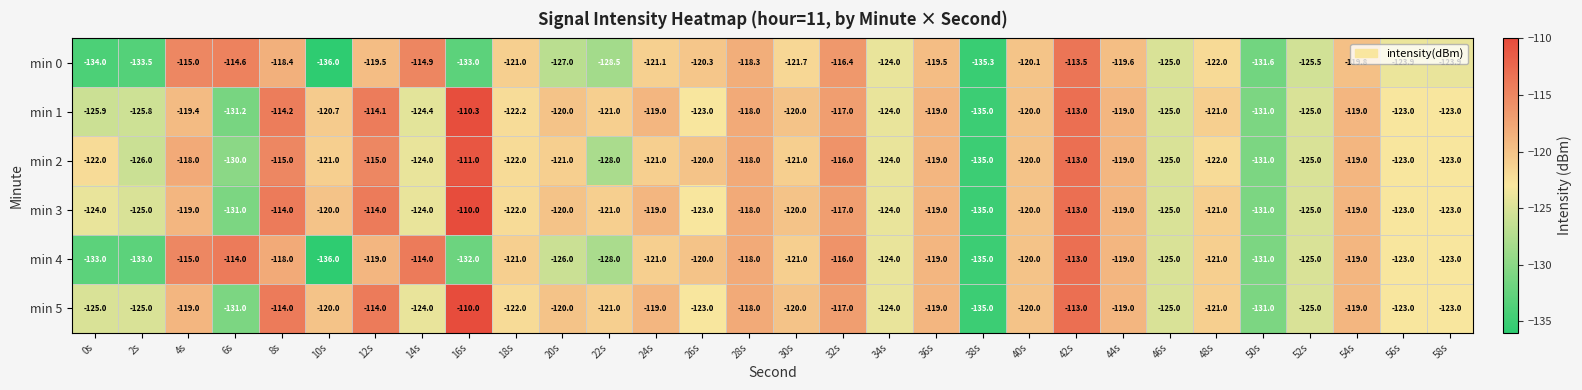

What is the total value across all series at 12s?

-695.6